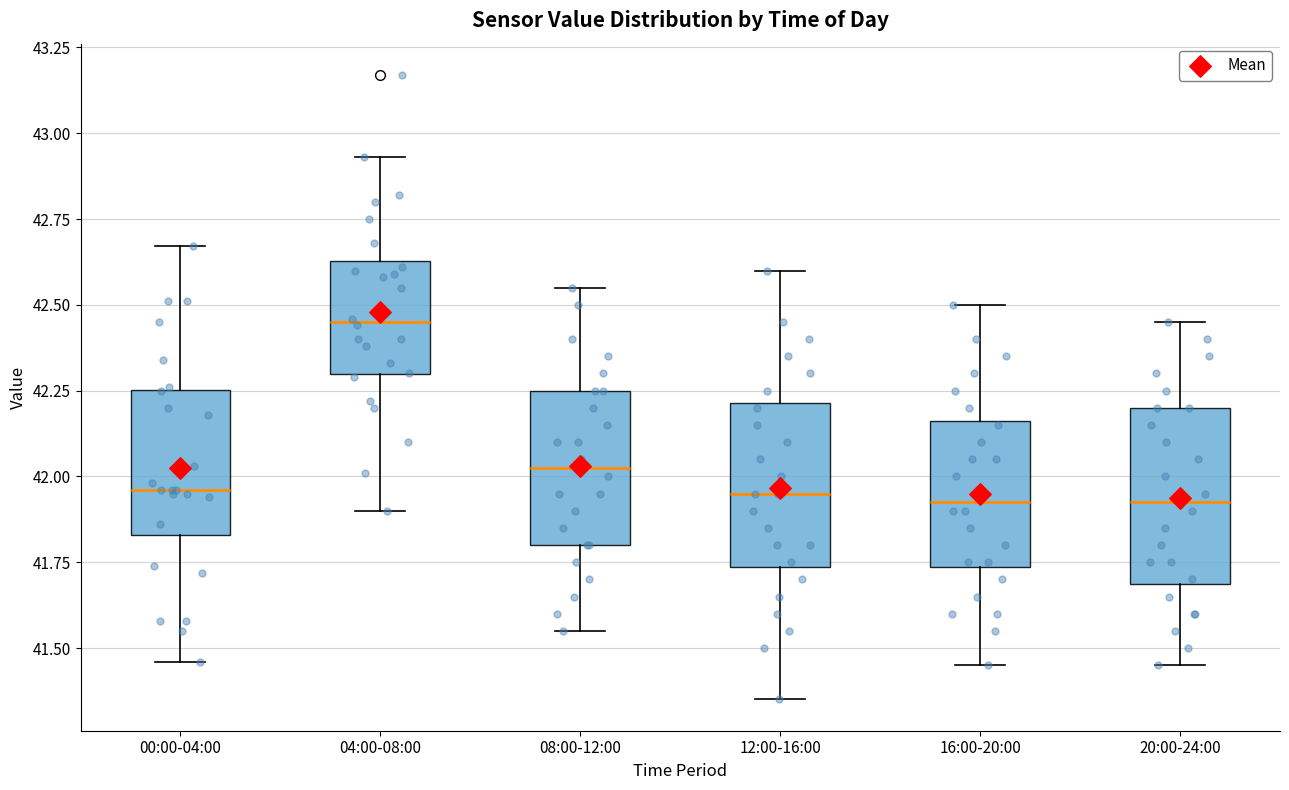

Where is the lower edge of the box for 12:00-16:00 on the y-axis? The values are not printed on the chart, so give them approximately, as read against the axis.

41.75